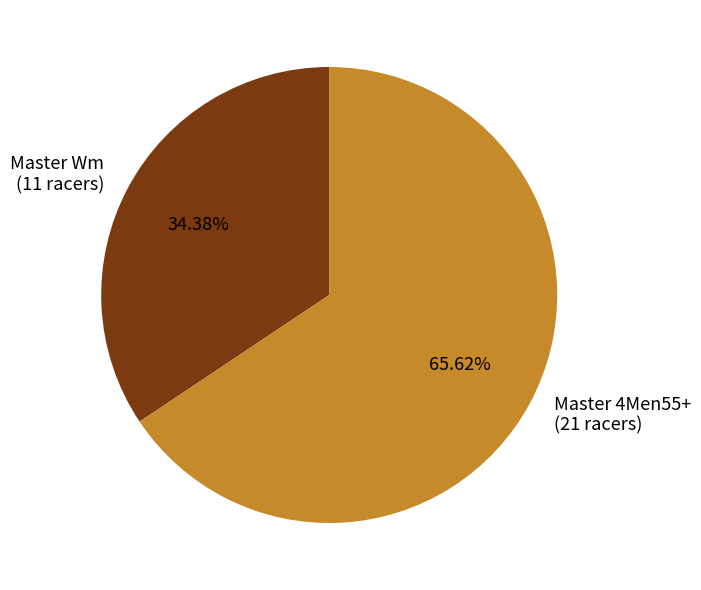

Combined, what portion of the pie is Master 4Men55+ and Master Wm?

100.0%